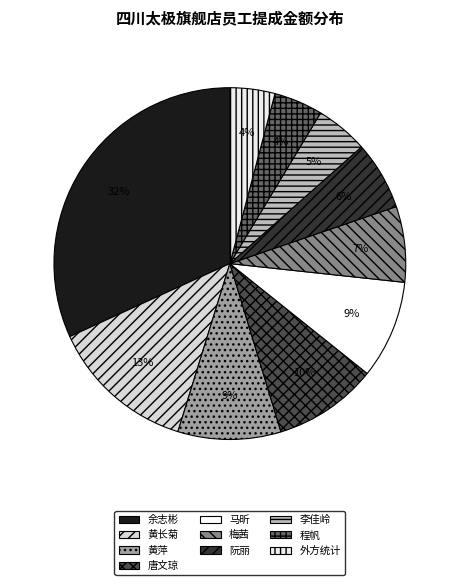

Which slice is the largest?

余志彬